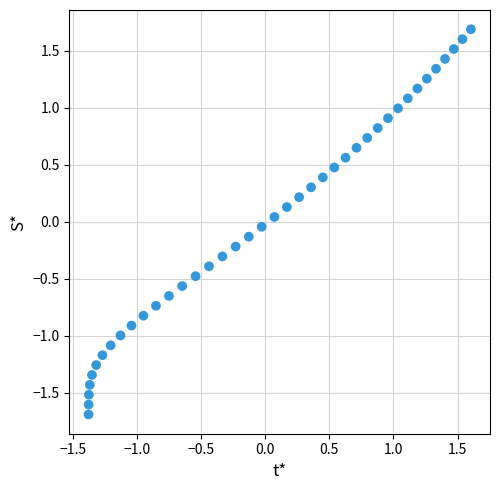

What is the range of X values (max minus min)?

3.0